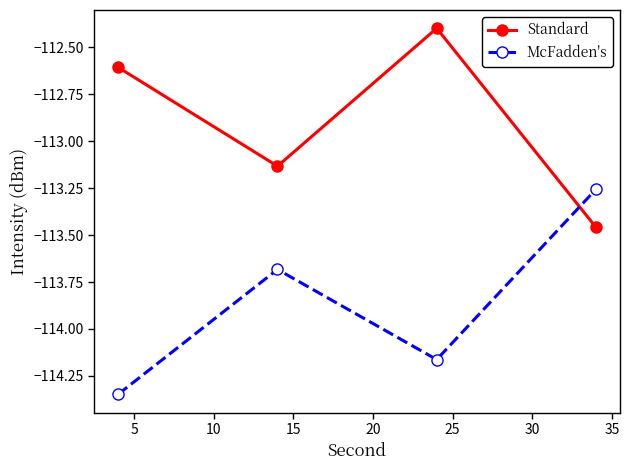

How many times do McFadden's and Standard cross each other?

1